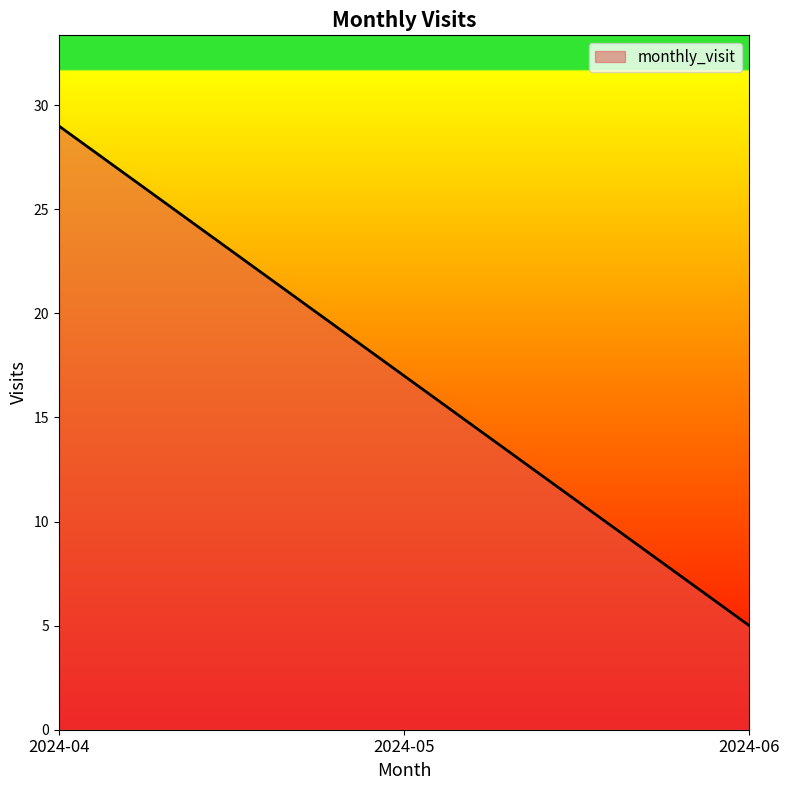

Which category has the highest value across all series?

2024-04